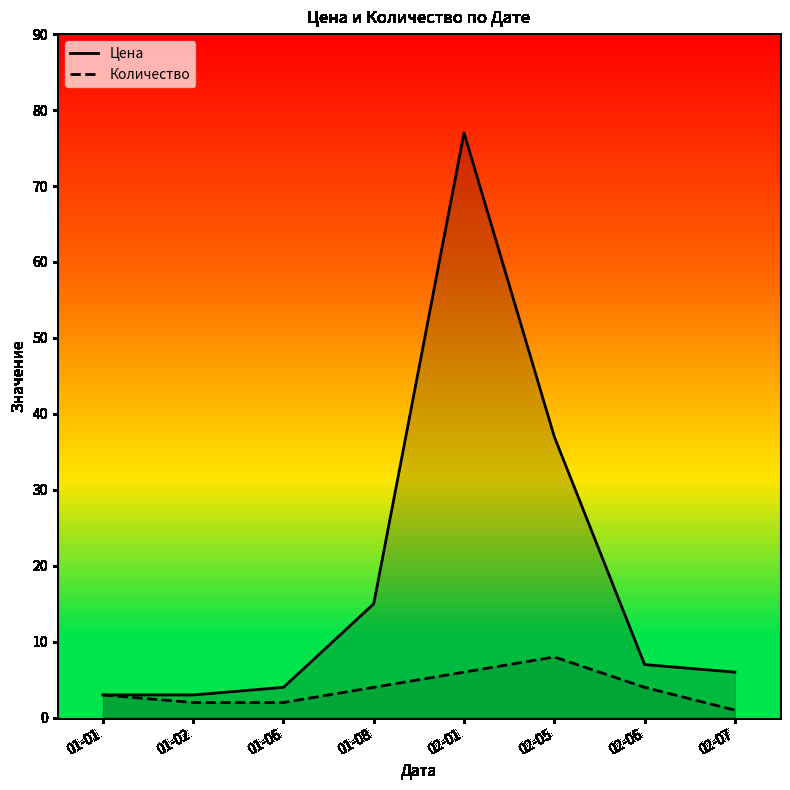

Which series has the widest spread of values?

Цена